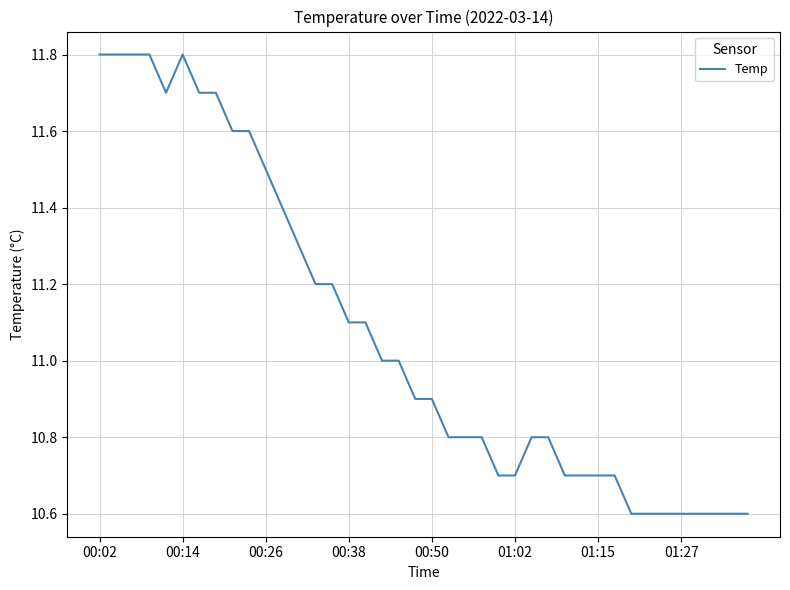

What is the difference between the maximum and minimum values?

1.2